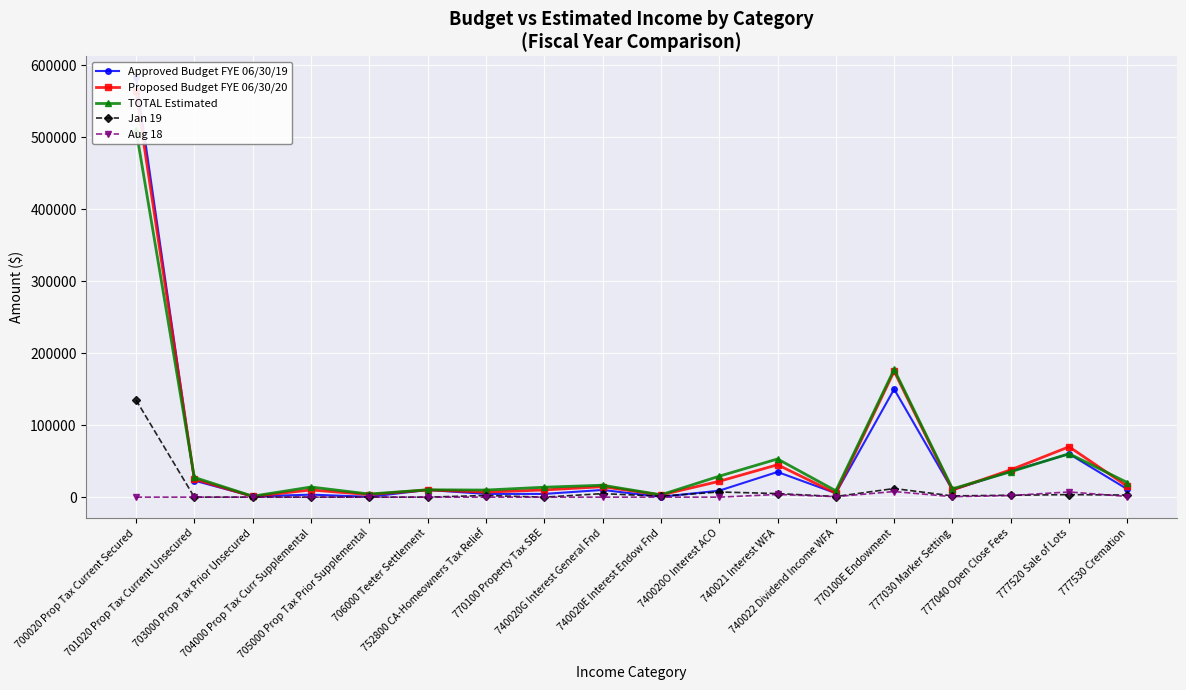

At which category does the chart reach its peak across all series?

700020 Prop Tax Current Secured